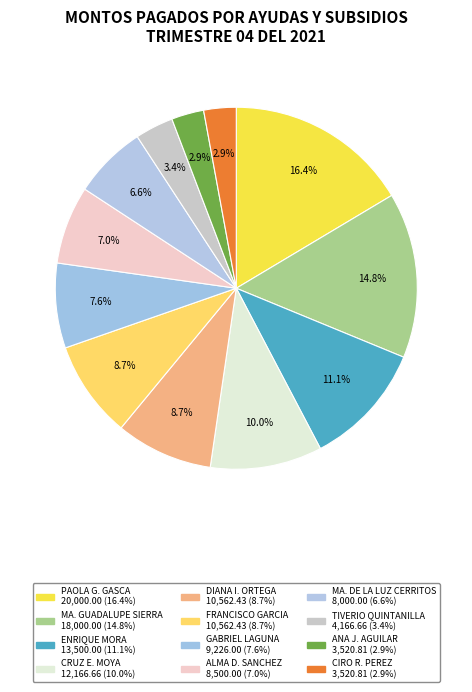

How many slices are in this pie chart?

12